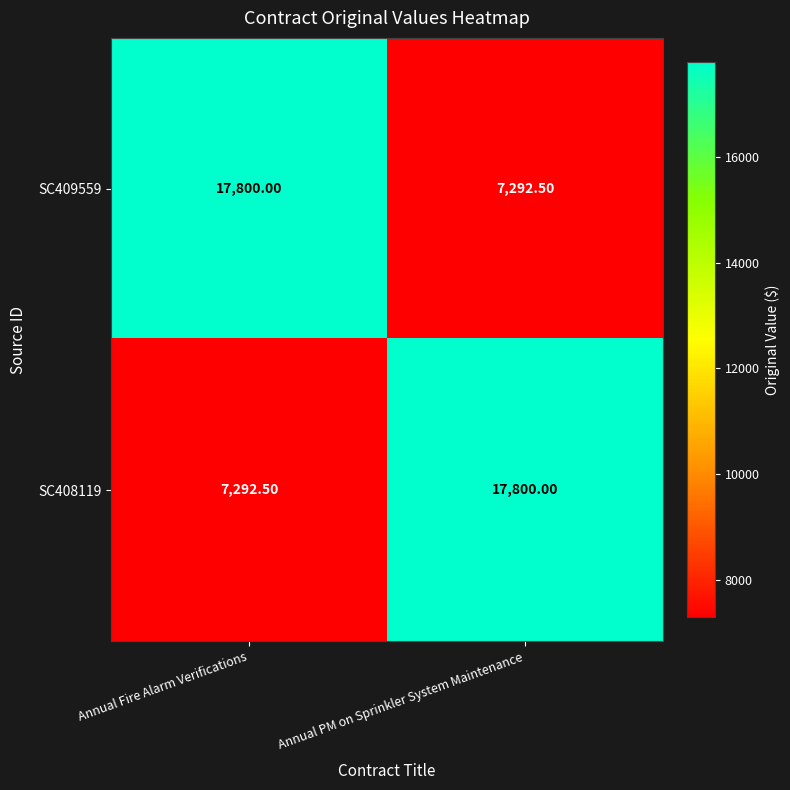

What is the difference between the maximum and minimum values in the SC409559 series?

10507.5